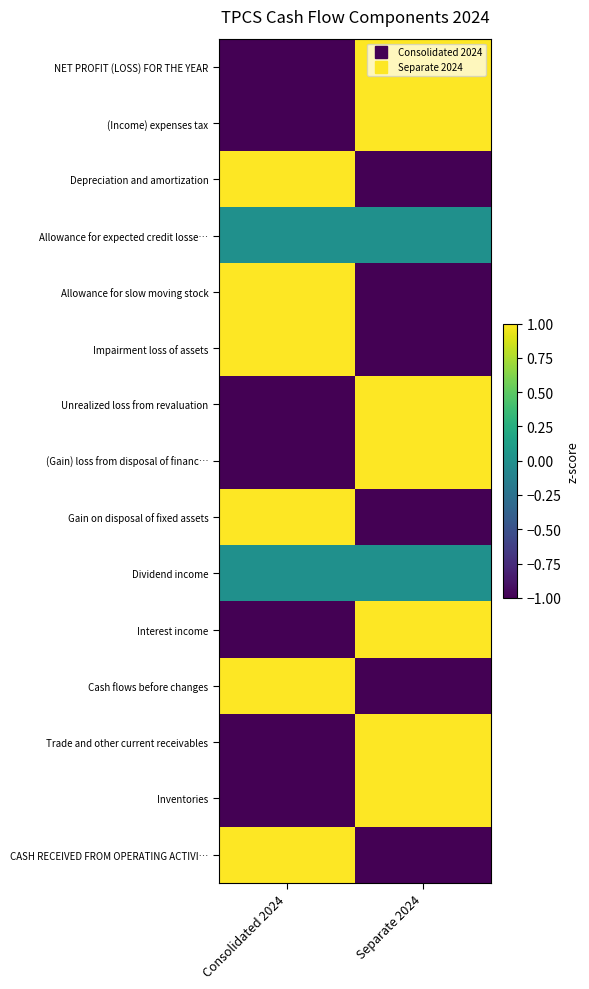

Count the number of data series in this chart.

15